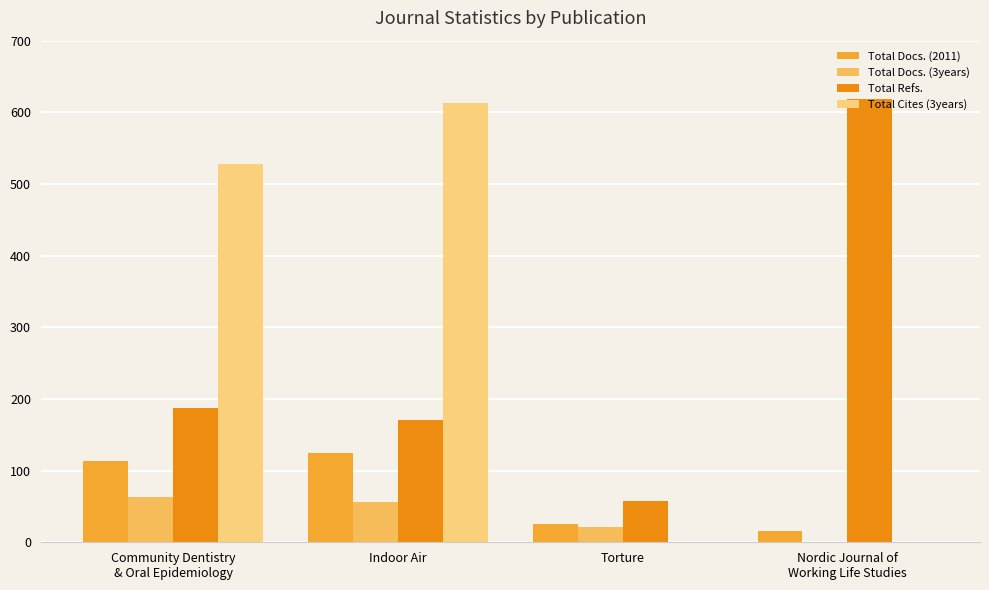

Count the Total Cites (3years) values in the range 0 to 613.

4